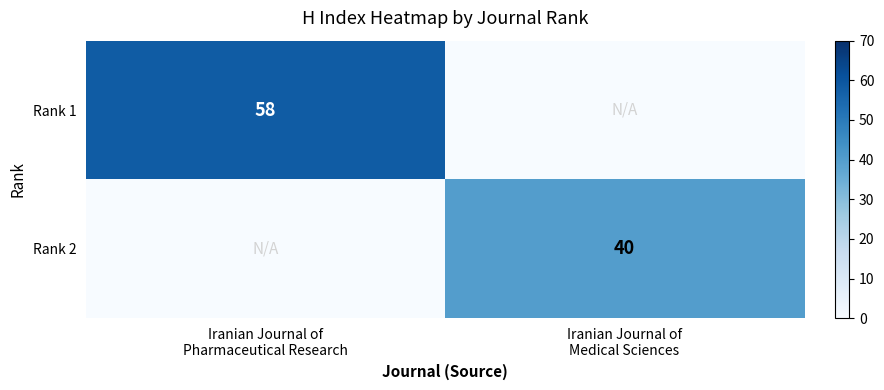

What is the spread (max minus min) of values at Iranian Journal of
Medical Sciences?

40